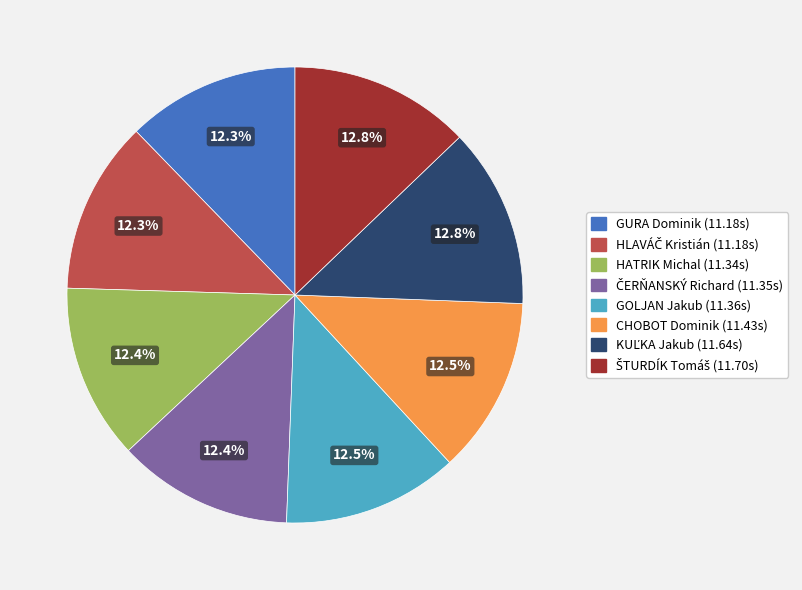

Does any single category account for the majority?

No